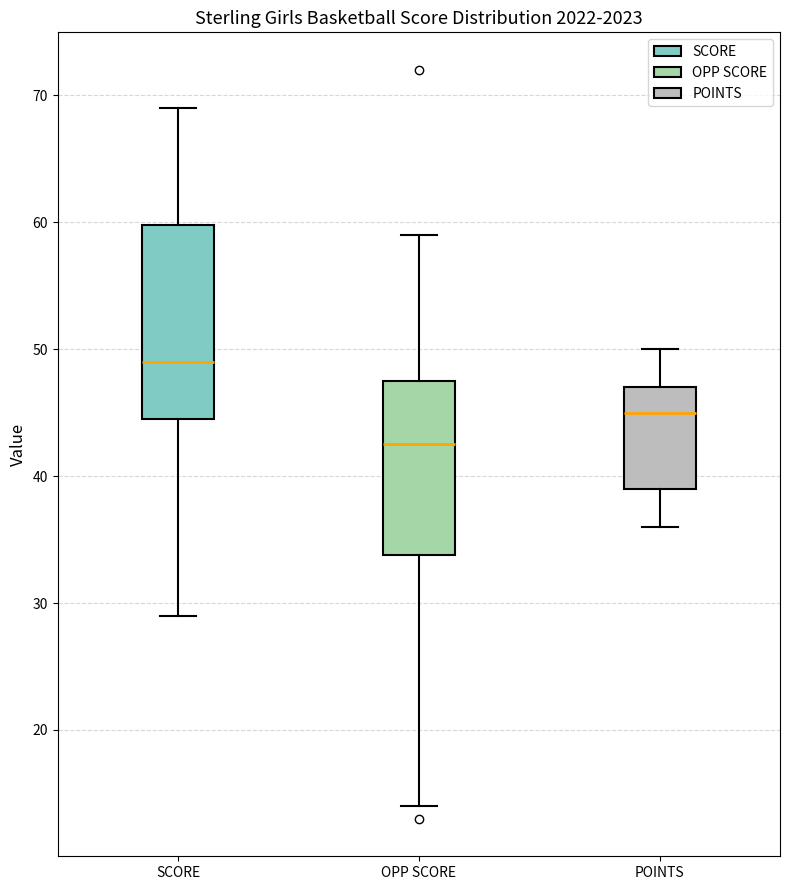

Reading left to right, transcribe this box plot: for each box, give where its median line is, the range the box spans, and where its two whiskers end, as read against the y-axis. The values are not printed on the chart, so give them approximately, as read against the axis.

SCORE: median 49, box 45 to 60, whiskers 29 to 69
OPP SCORE: median 43, box 34 to 48, whiskers 14 to 59
POINTS: median 45, box 39 to 47, whiskers 36 to 50